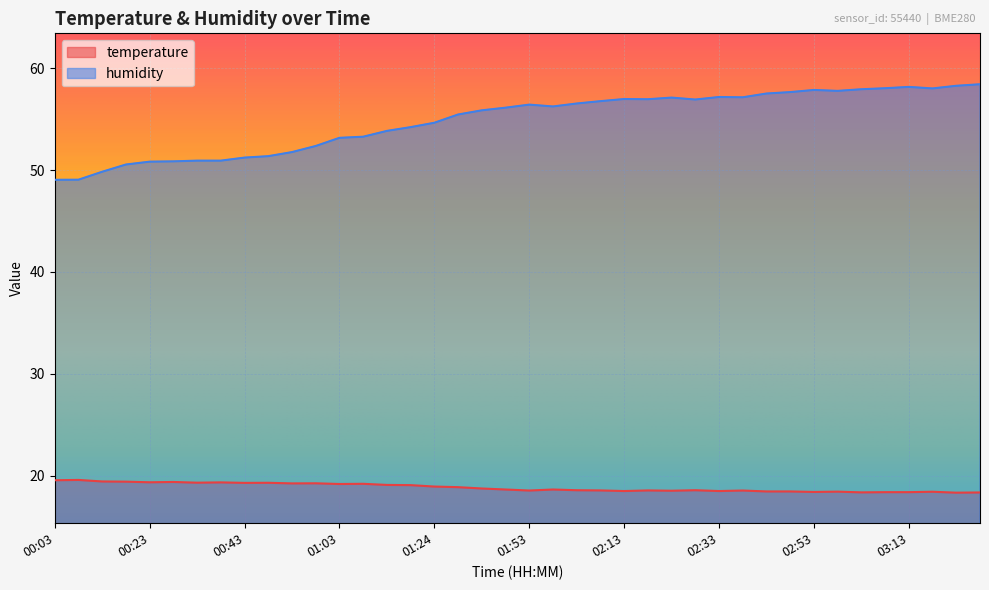

Reading right to left, what are all the values shown in this chart?

temperature: 18.3	18.3	18.4	18.4	18.4	18.4	18.4	18.4	18.4	18.4	18.5	18.5	18.6	18.5	18.5	18.5	18.5	18.6	18.6	18.5	18.6	18.7	18.9	18.9	19.1	19.1	19.2	19.2	19.2	19.2	19.3	19.3	19.3	19.3	19.4	19.3	19.4	19.4	19.6	19.5
humidity: 58.4	58.3	58.0	58.2	58.0	57.9	57.8	57.9	57.6	57.5	57.1	57.2	56.9	57.1	57.0	57.0	56.8	56.5	56.2	56.4	56.1	55.9	55.5	54.6	54.2	53.8	53.3	53.2	52.4	51.8	51.4	51.2	50.9	50.9	50.9	50.8	50.5	49.8	49.0	49.0